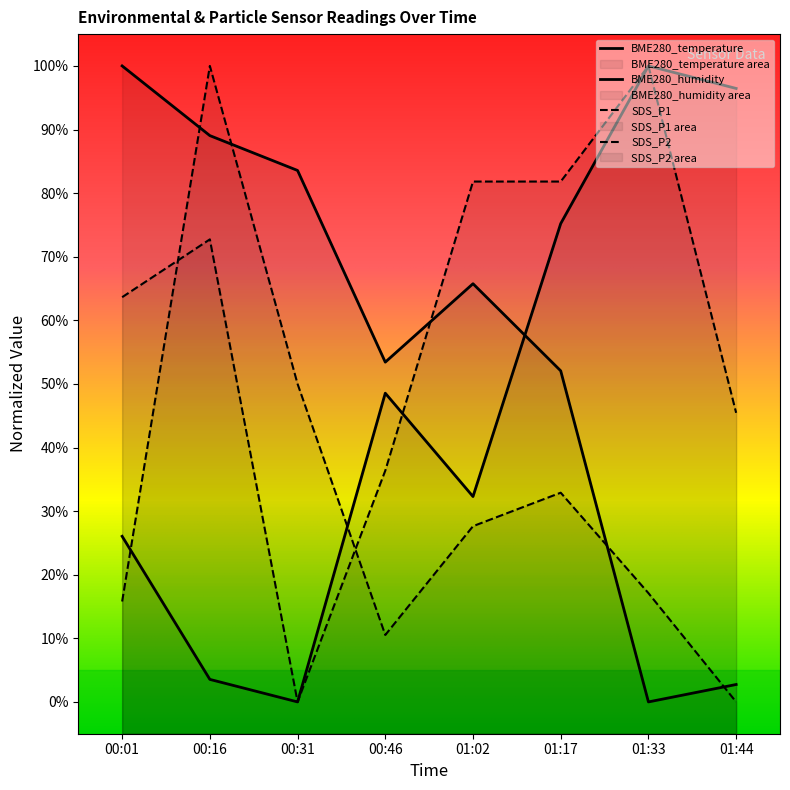

How many lines are shown in the chart?

4